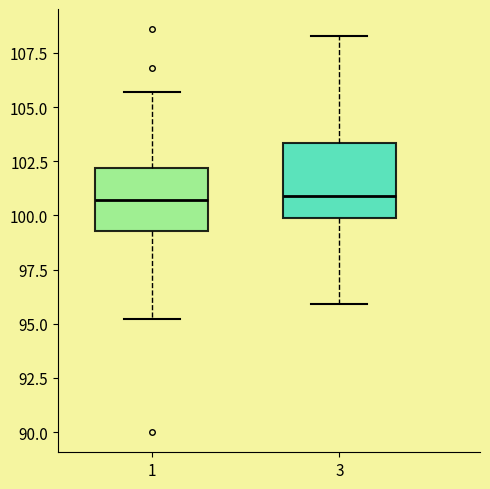

Which box is the tallest, from its lower edge to its upper edge?

3